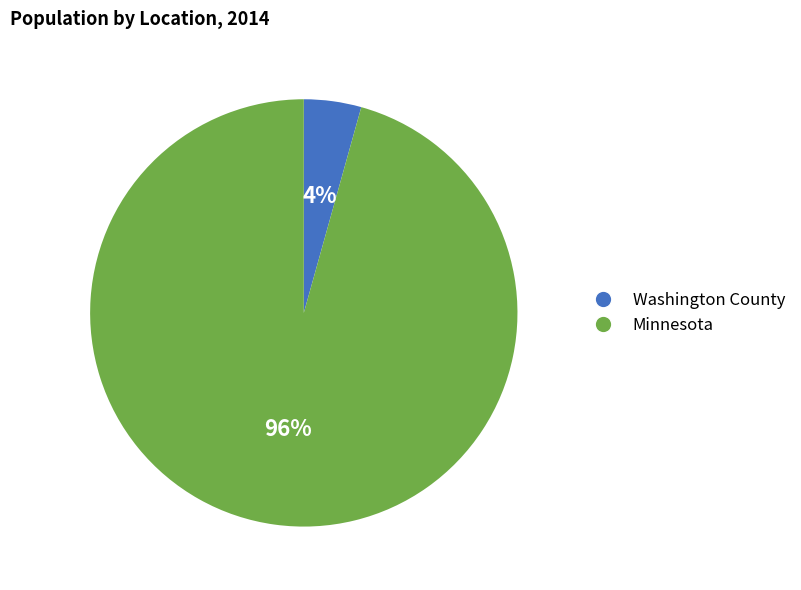

Which slice is the largest?

Minnesota